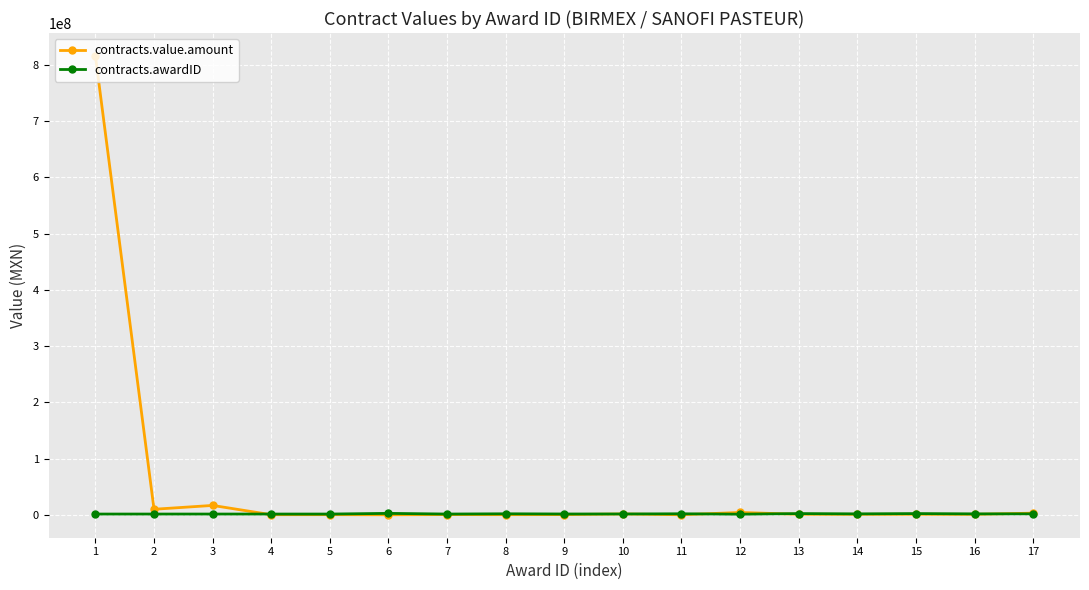

Rank the series by their maximum value, from highest to lowest.

contracts.value.amount, contracts.awardID